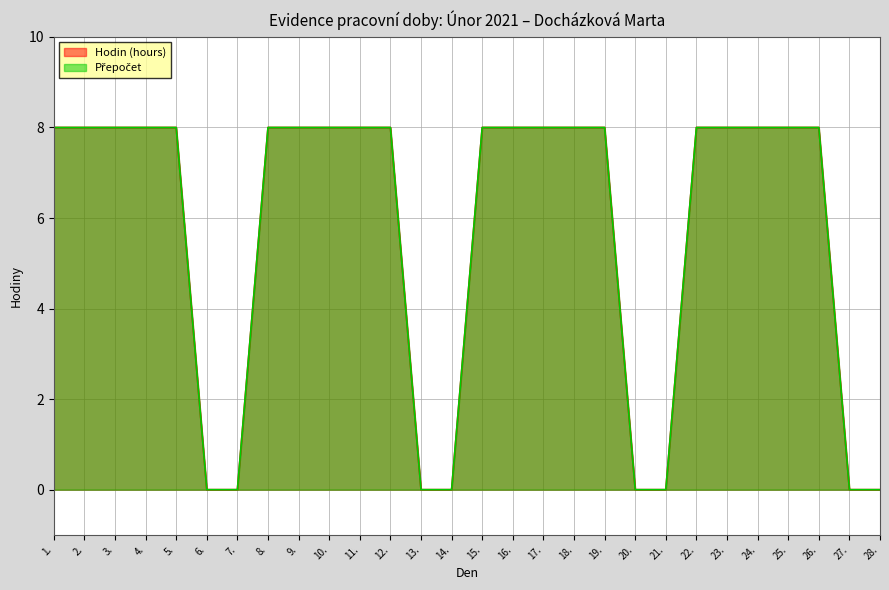

What is the greatest value displayed?

8.0